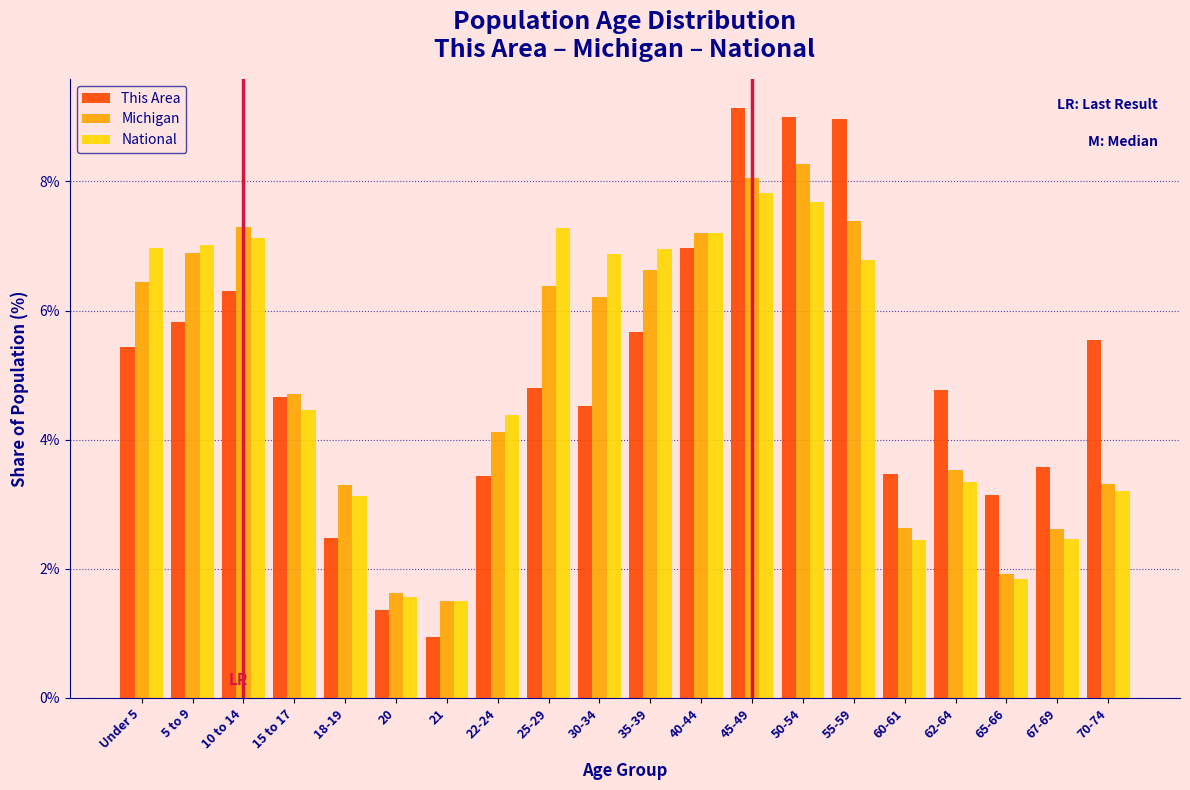

What is the total value across all series at 67-69?

8.6